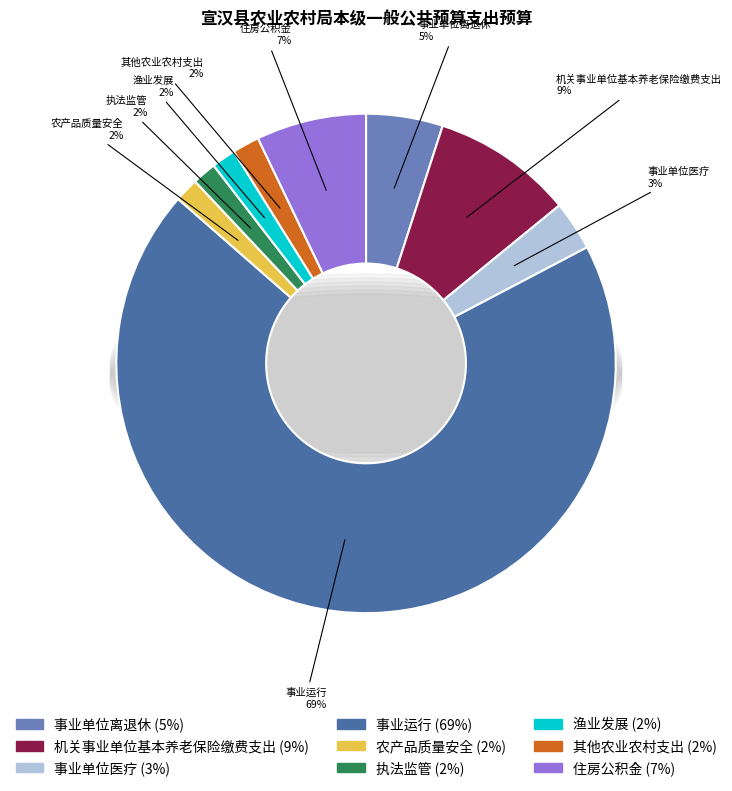

Count the number of slices in the pie.

9